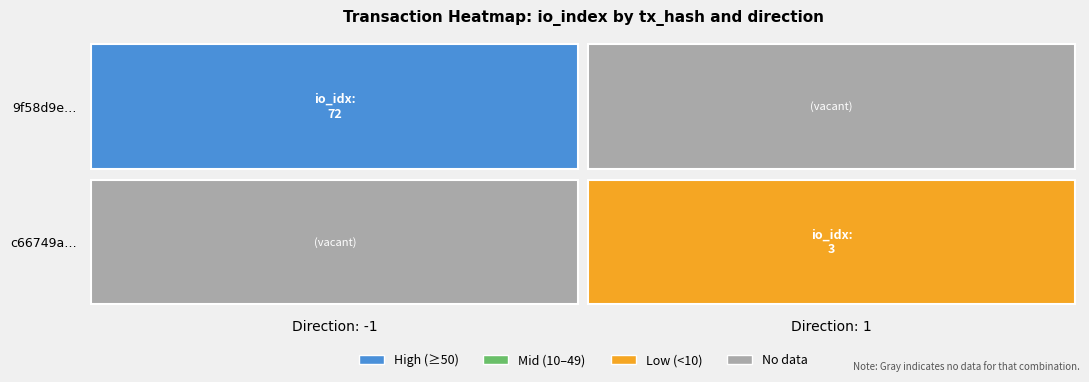

Which series has the widest spread of values?

9f58d9e55455ce7f4a227998c569f9e63df1e26